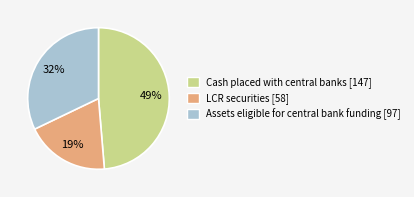

How many segments does this pie chart have?

3